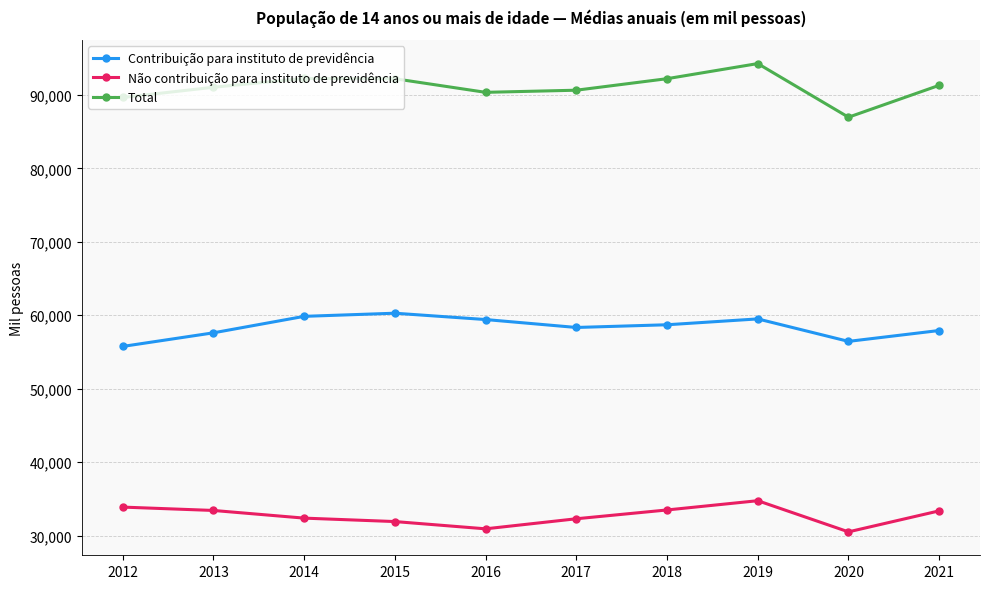

True or false: Contribuição para instituto de previdência and Não contribuição para instituto de previdência intersect in this chart.

False